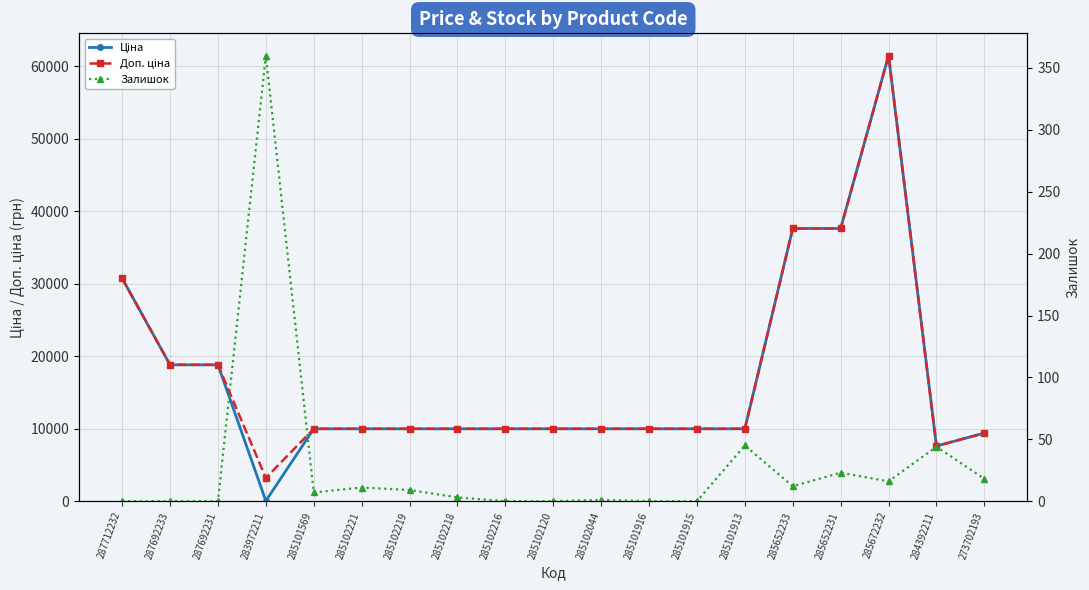

Reading left to right, extract all data points from this chart.

Ціна: 30717.1	18796.8	18796.8	32.0	9975.0	9975.0	9975.0	9975.0	9975.0	9975.0	9975.0	9975.0	9975.0	9975.0	37593.6	37593.6	61434.3	7596.5	9384.0
Доп. ціна: 30717.1	18796.8	18796.8	3205.0	9975.0	9975.0	9975.0	9975.0	9975.0	9975.0	9975.0	9975.0	9975.0	9975.0	37593.6	37593.6	61434.3	7596.5	9384.0
Залишок: 0.0	0.0	0.0	360.0	7.0	11.0	9.0	3.0	0.0	0.0	1.0	0.0	0.0	45.0	12.0	23.0	16.0	44.0	18.0